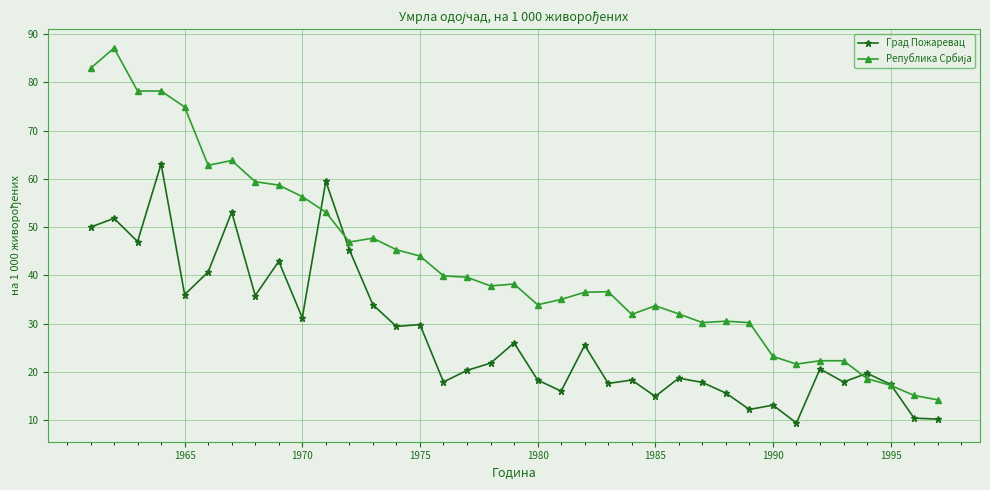

What is the value of the Град Пожаревац point at the 15th from the left?

29.8